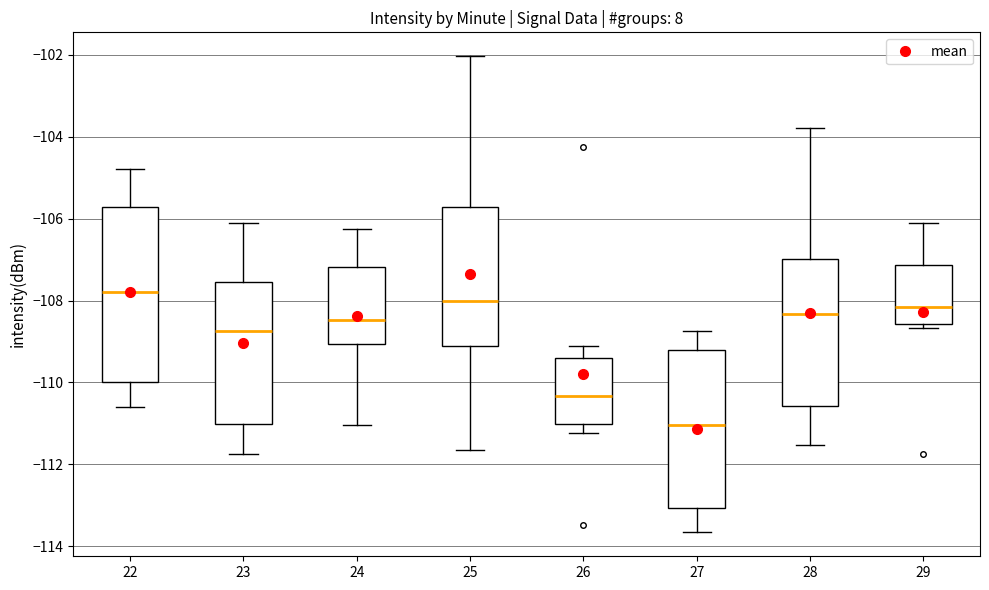

Reading left to right, read every box against the y-axis: the position of its median line, the range the box covers, and the ends of its whiskers. The values are not printed on the chart, so give them approximately, as read against the axis.

22: median -107.8, box -110.0 to -105.8, whiskers -110.6 to -104.8
23: median -108.8, box -111.0 to -107.6, whiskers -111.8 to -106.0
24: median -108.4, box -109.0 to -107.2, whiskers -111.0 to -106.2
25: median -108.0, box -109.2 to -105.8, whiskers -111.6 to -102.0
26: median -110.4, box -111.0 to -109.4, whiskers -111.2 to -109.2
27: median -111.0, box -113.0 to -109.2, whiskers -113.6 to -108.8
28: median -108.4, box -110.6 to -107.0, whiskers -111.6 to -103.8
29: median -108.2, box -108.6 to -107.2, whiskers -108.6 (just below the box's lower edge) to -106.0